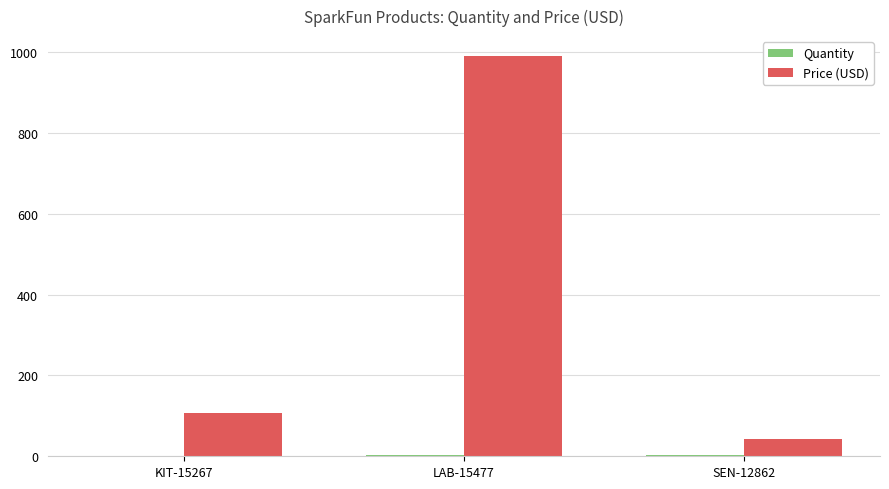

Where is Price (USD) nearest to the value 516?

KIT-15267